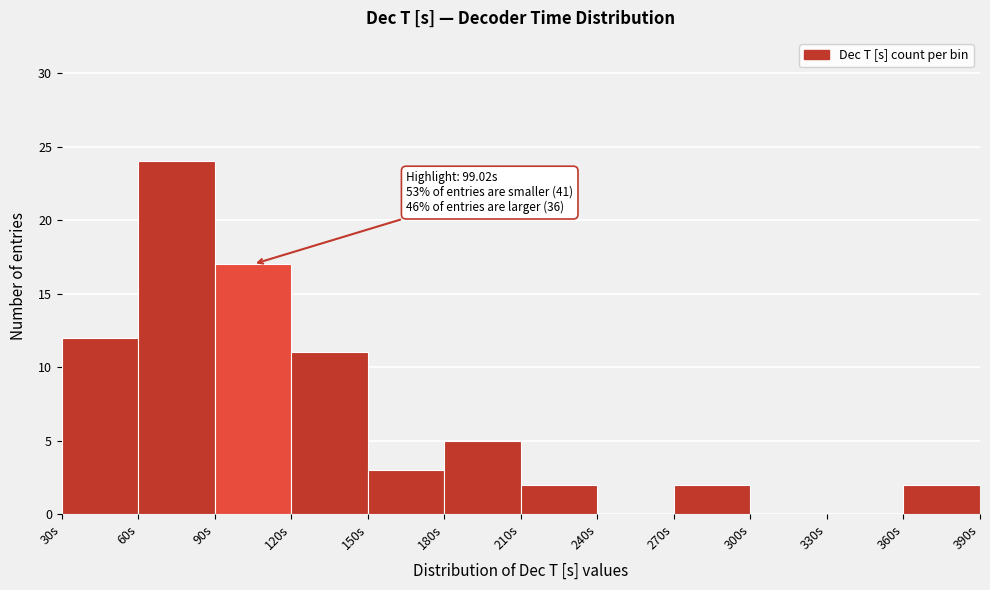

Over which range of the x-axis is the bar tallest?

60 to 90